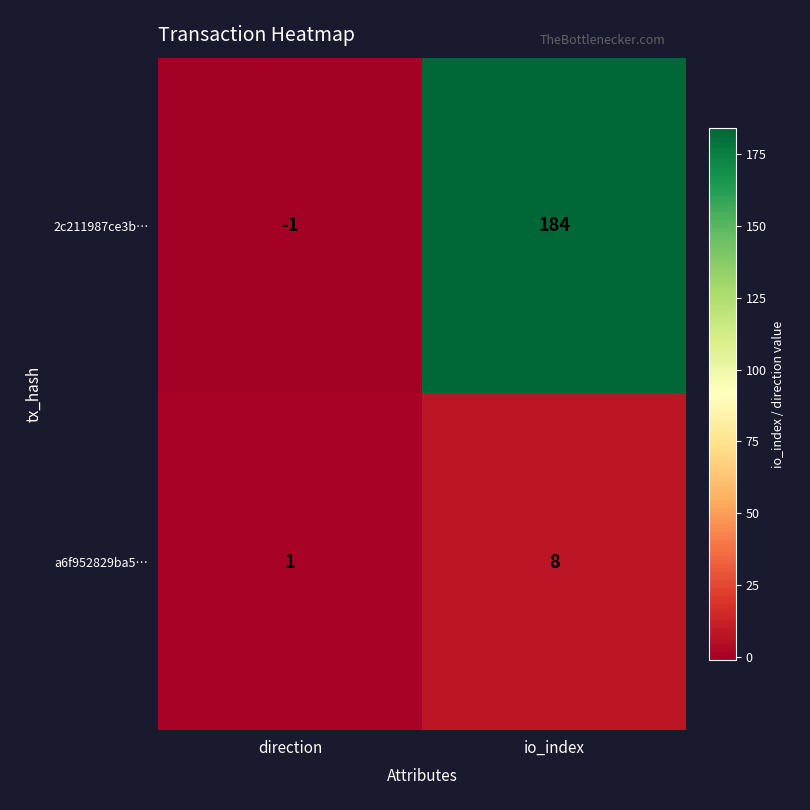

At which category is the sum across all series the highest?

io_index